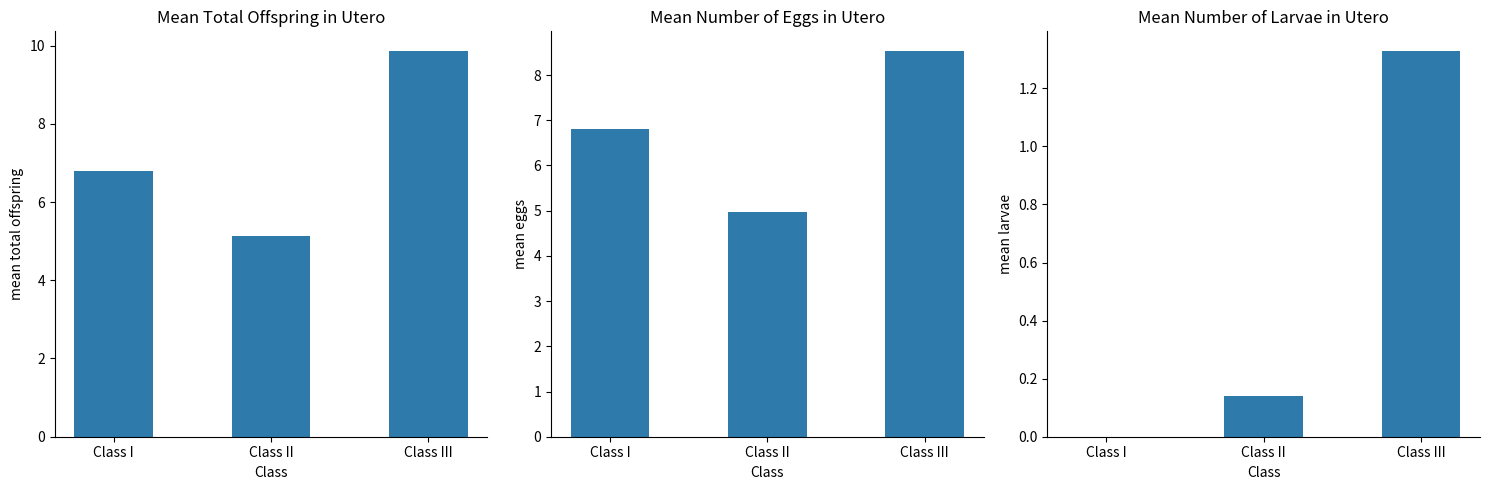

What is the difference between the highest and lowest values at Class I?

6.8